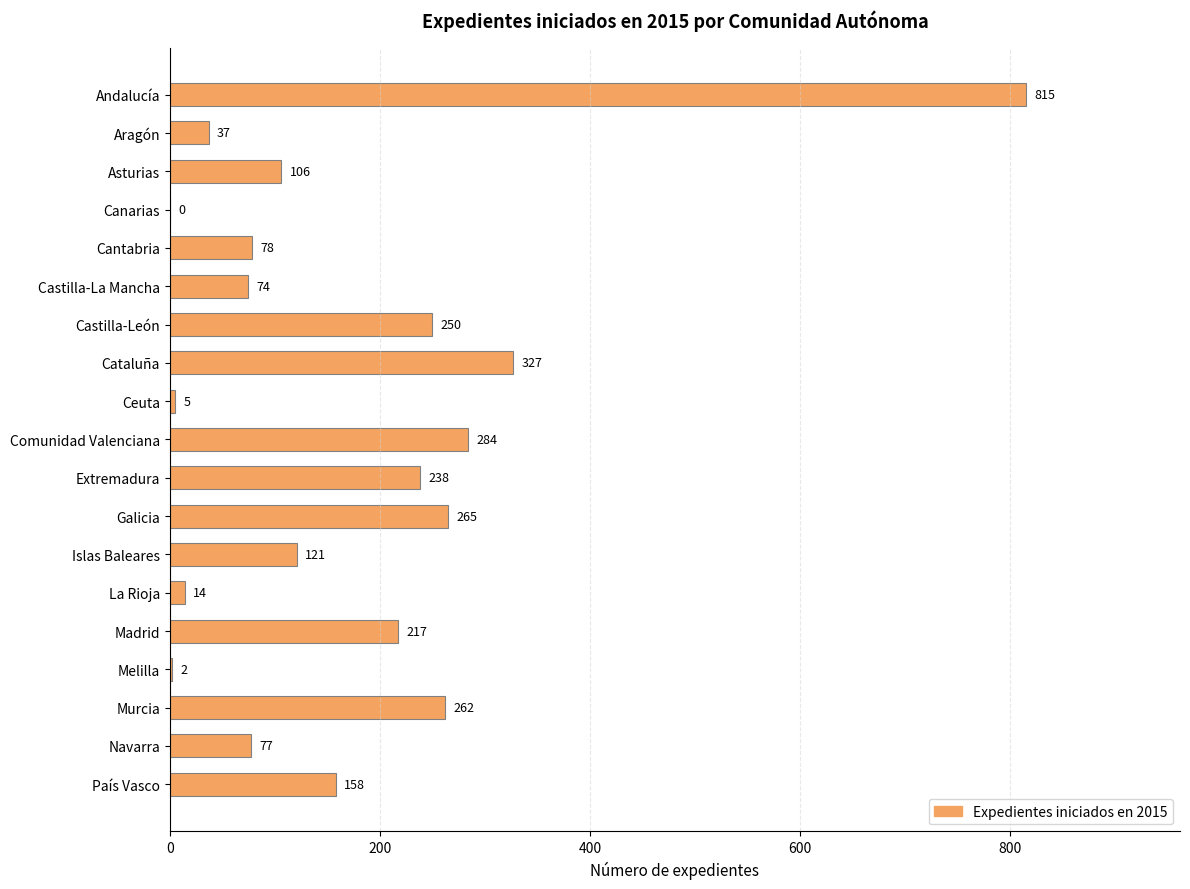

Is it true that the value at Castilla-León is 250?

True